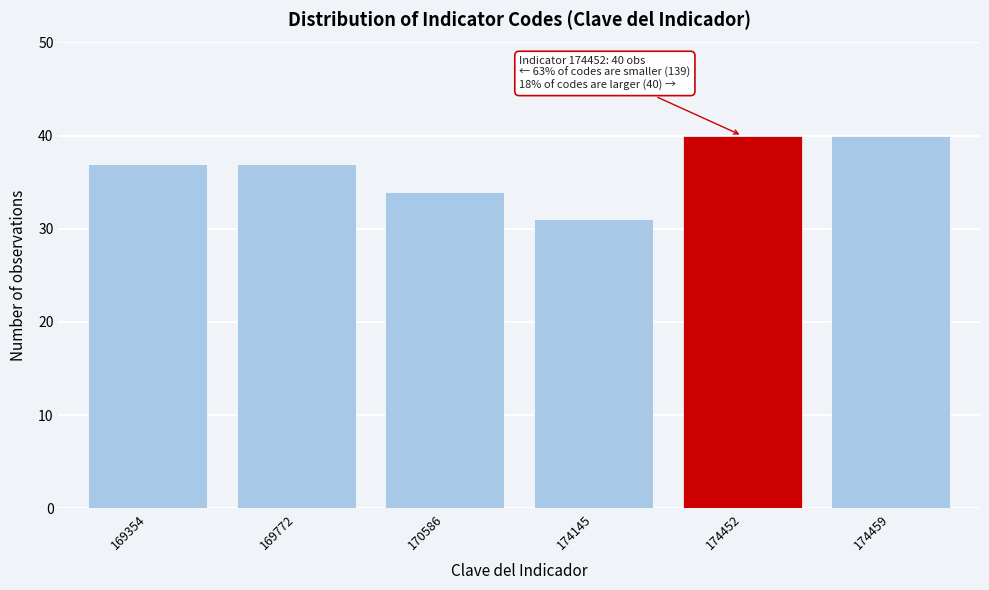

Reading right to left, transcribe all the data shown in this chart.

40	40	31	34	37	37